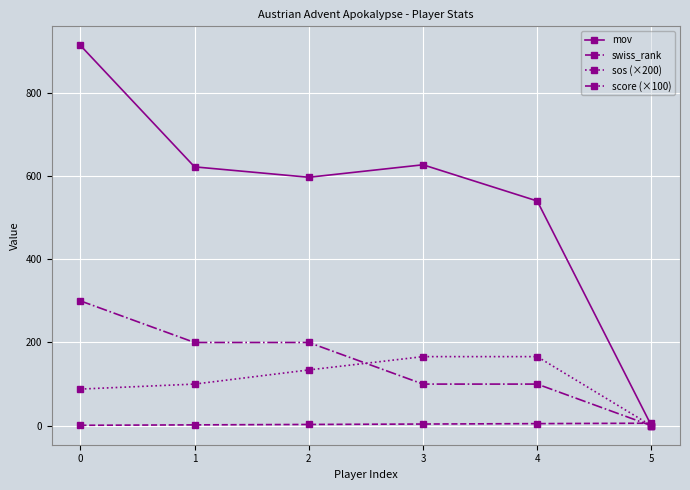

How many distinct data groups are displayed?

4